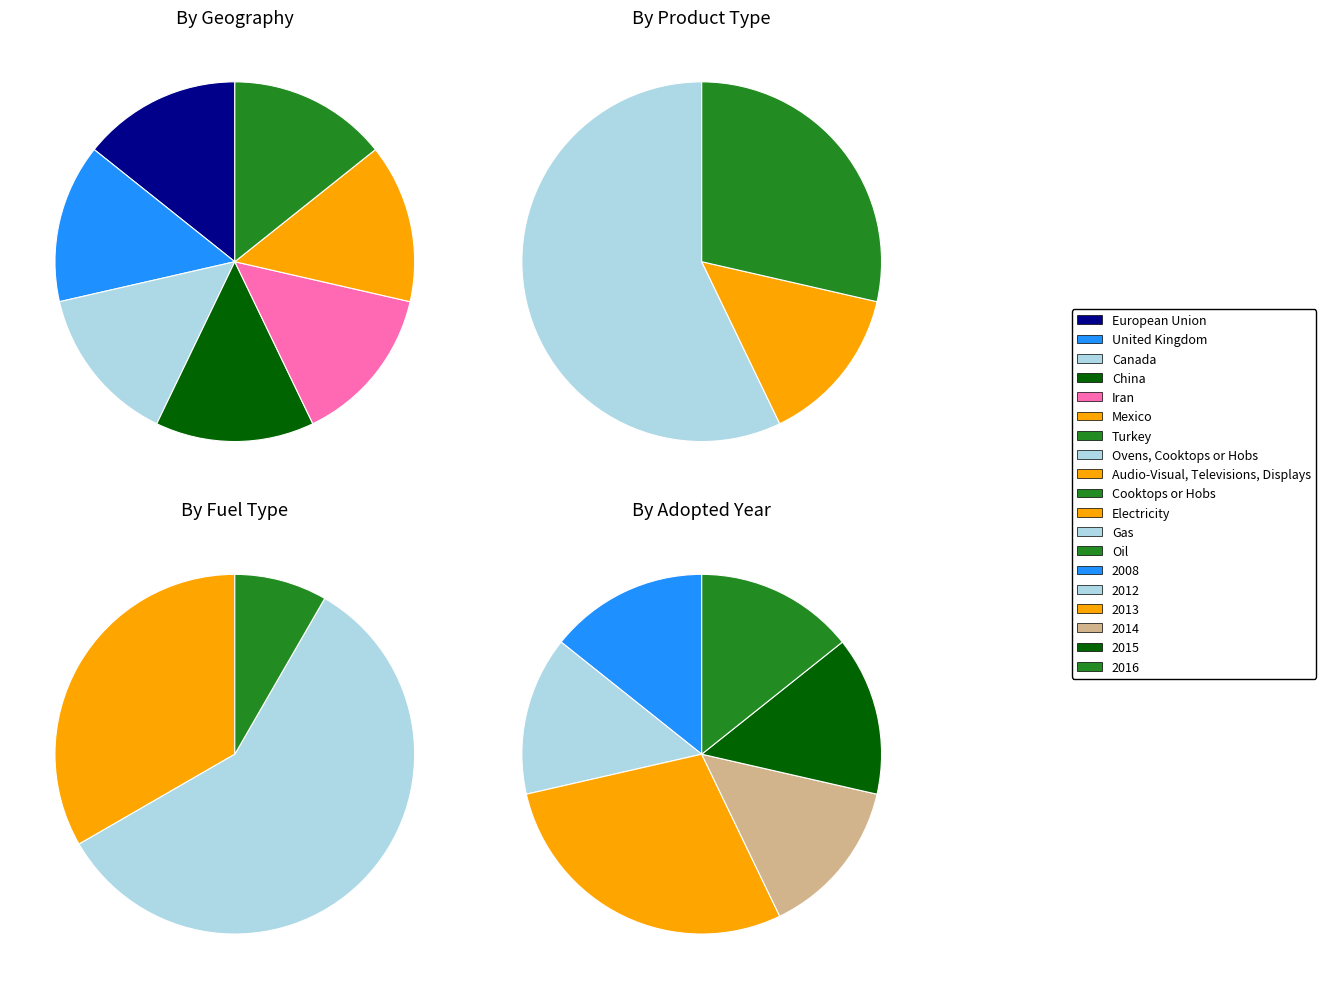

Count the number of slices in the pie.

7